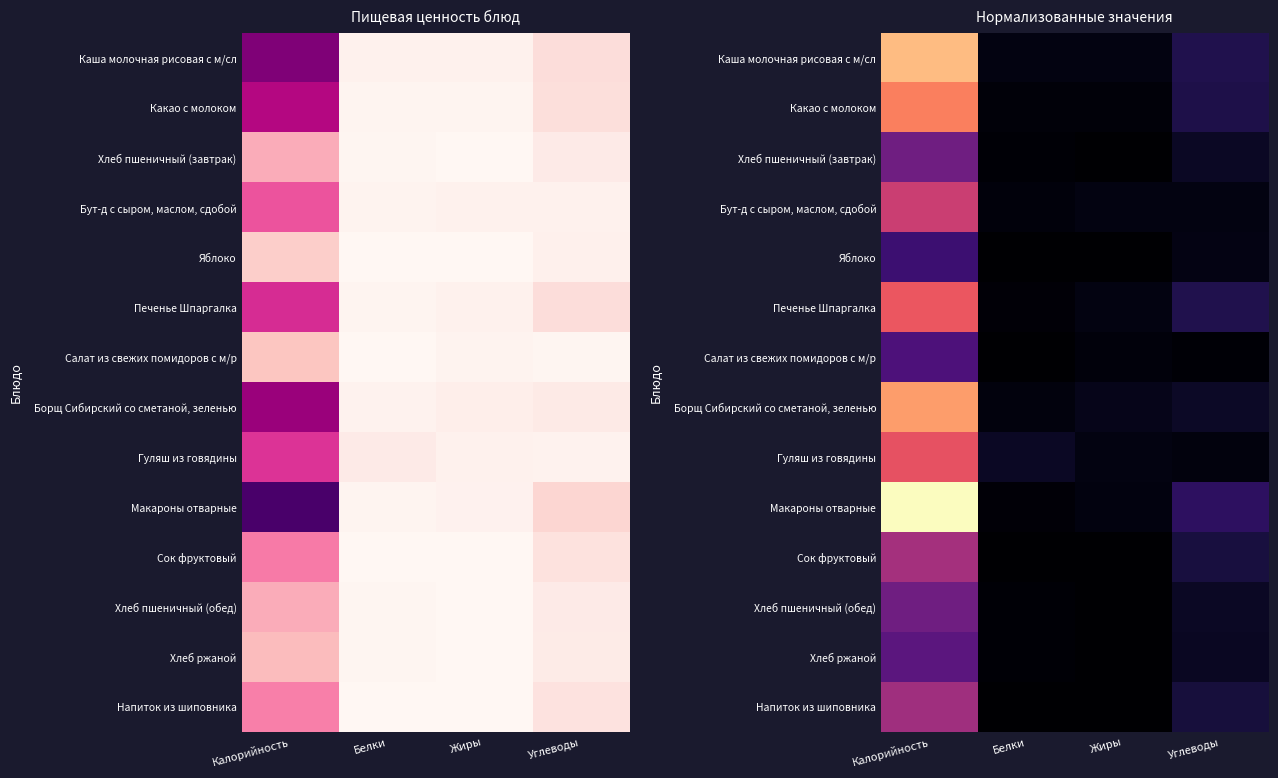

What is the spread (max minus min) of values at Жиры?

10.0